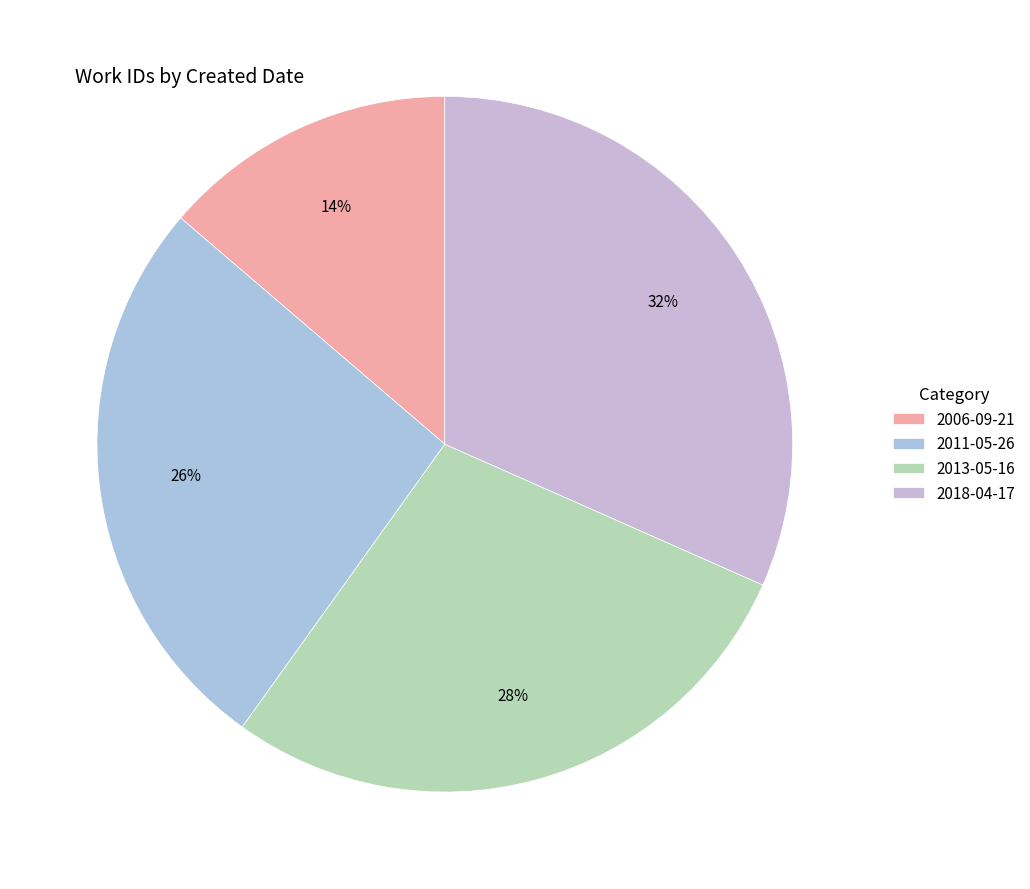

To the nearest percent, what portion does 2018-04-17 represent?

32%